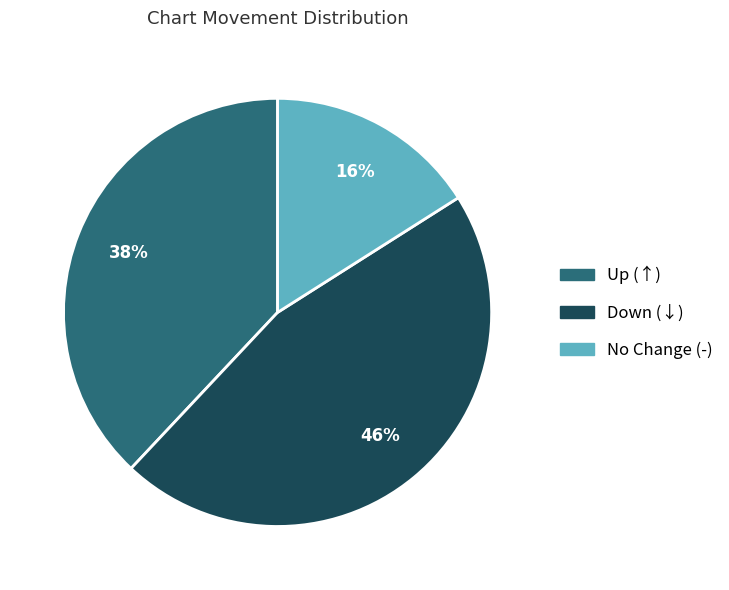

Is there a majority slice in this chart?

No